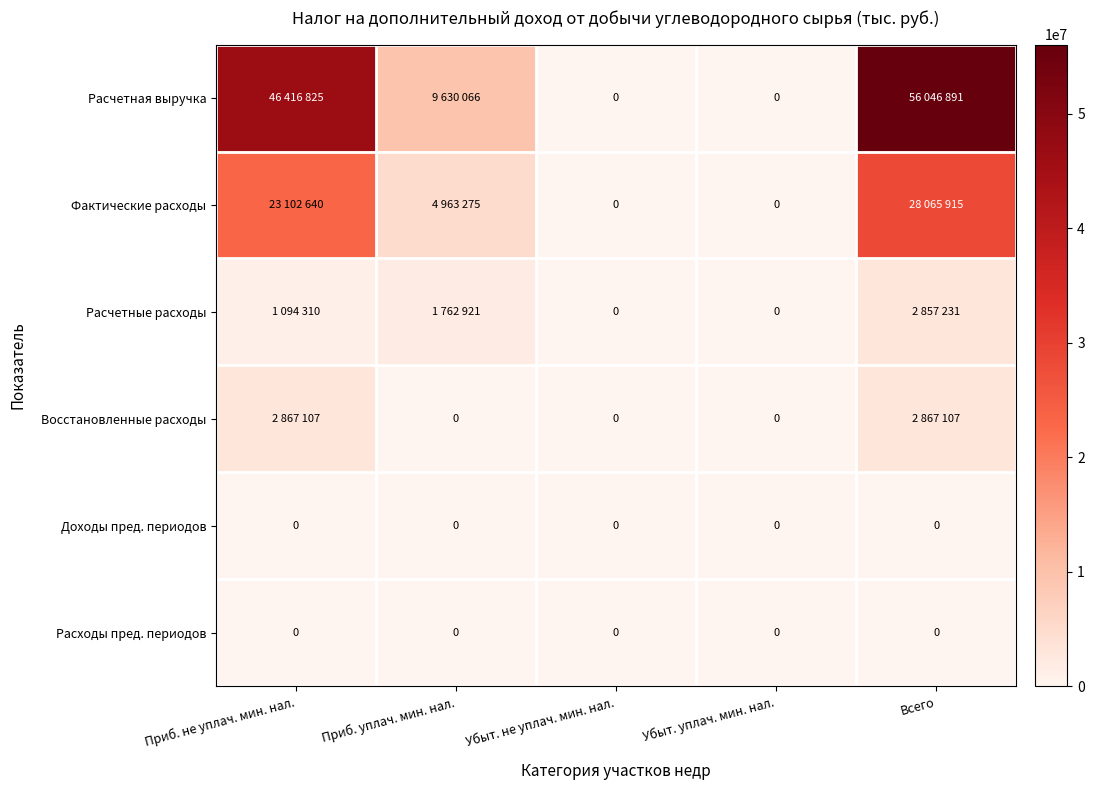

The value of Расходы пред. периодов at Убыт. не уплач. мин. нал. is 0. True or false?

True